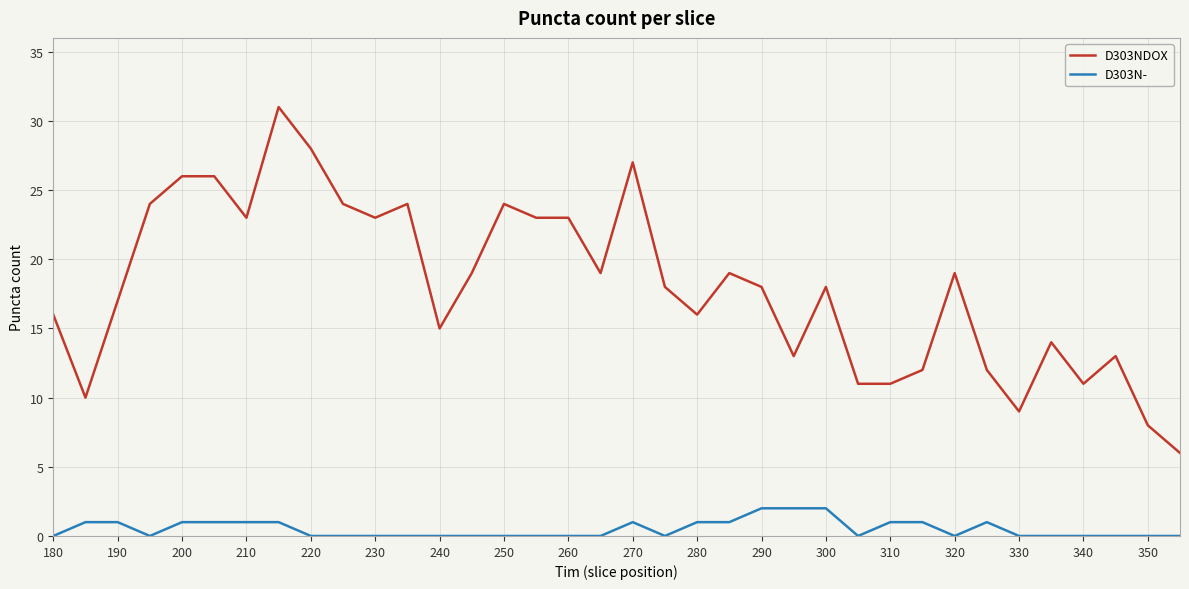

What is the greatest value displayed?

31